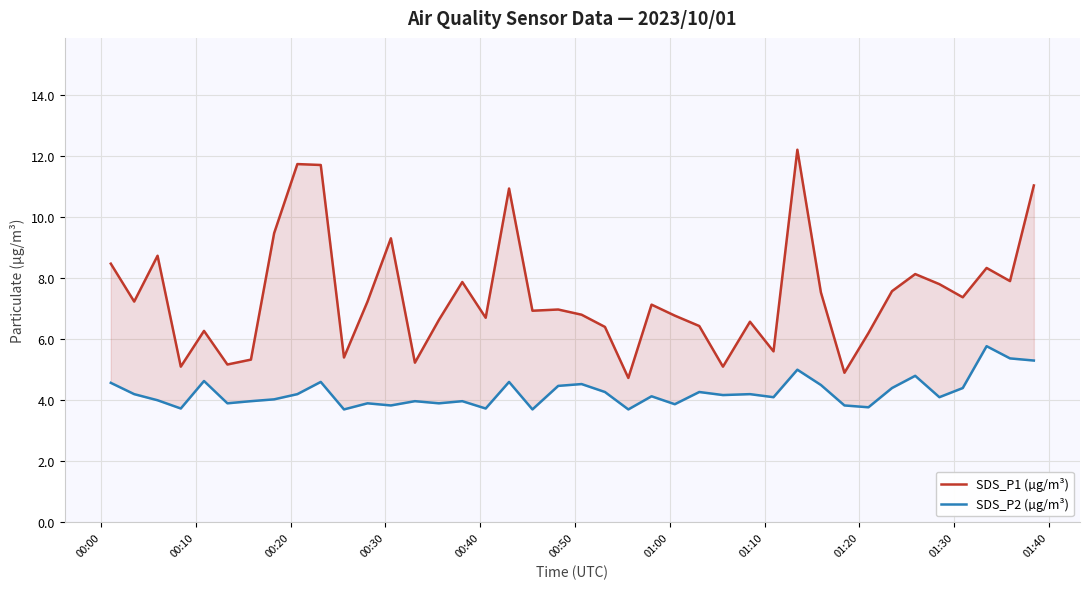

True or false: SDS_P2 (µg/m³) and SDS_P1 (µg/m³) cross at least once.

False